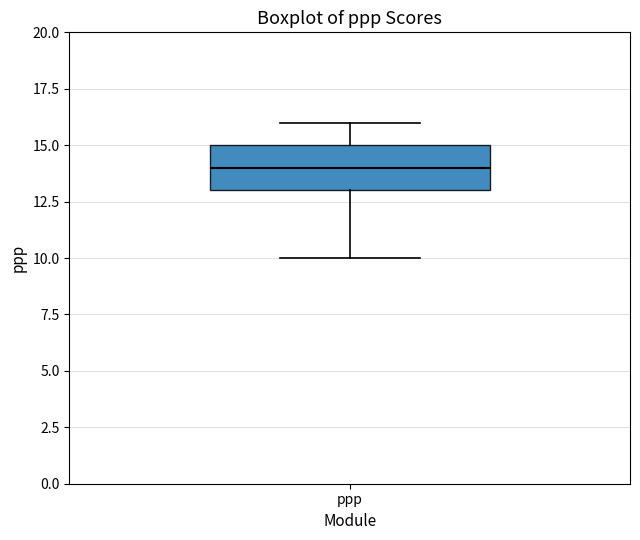

Where is the upper edge of the box for ppp on the y-axis? The values are not printed on the chart, so give them approximately, as read against the axis.

15